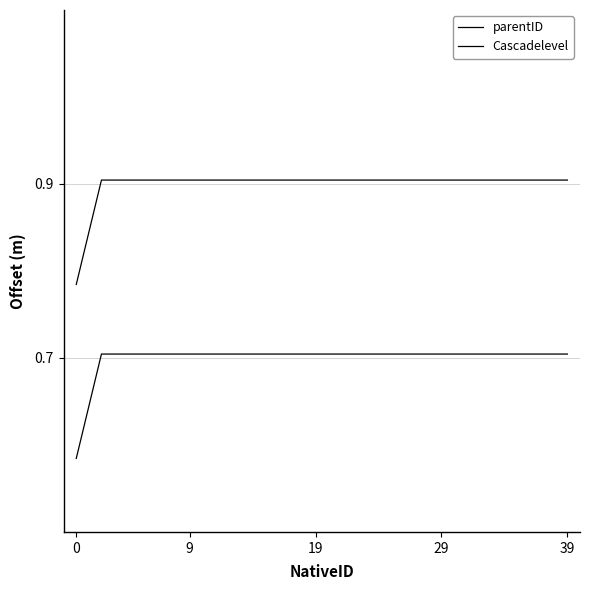

Is this an area chart (filled region under the line)?

No